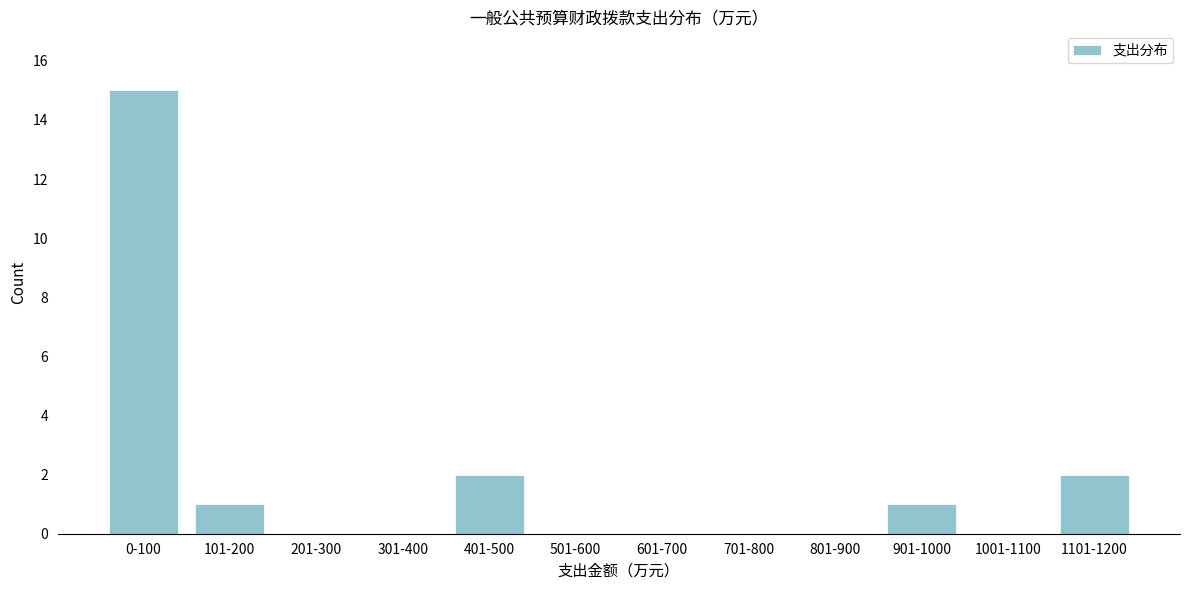

What is the maximum value shown in the chart?

15